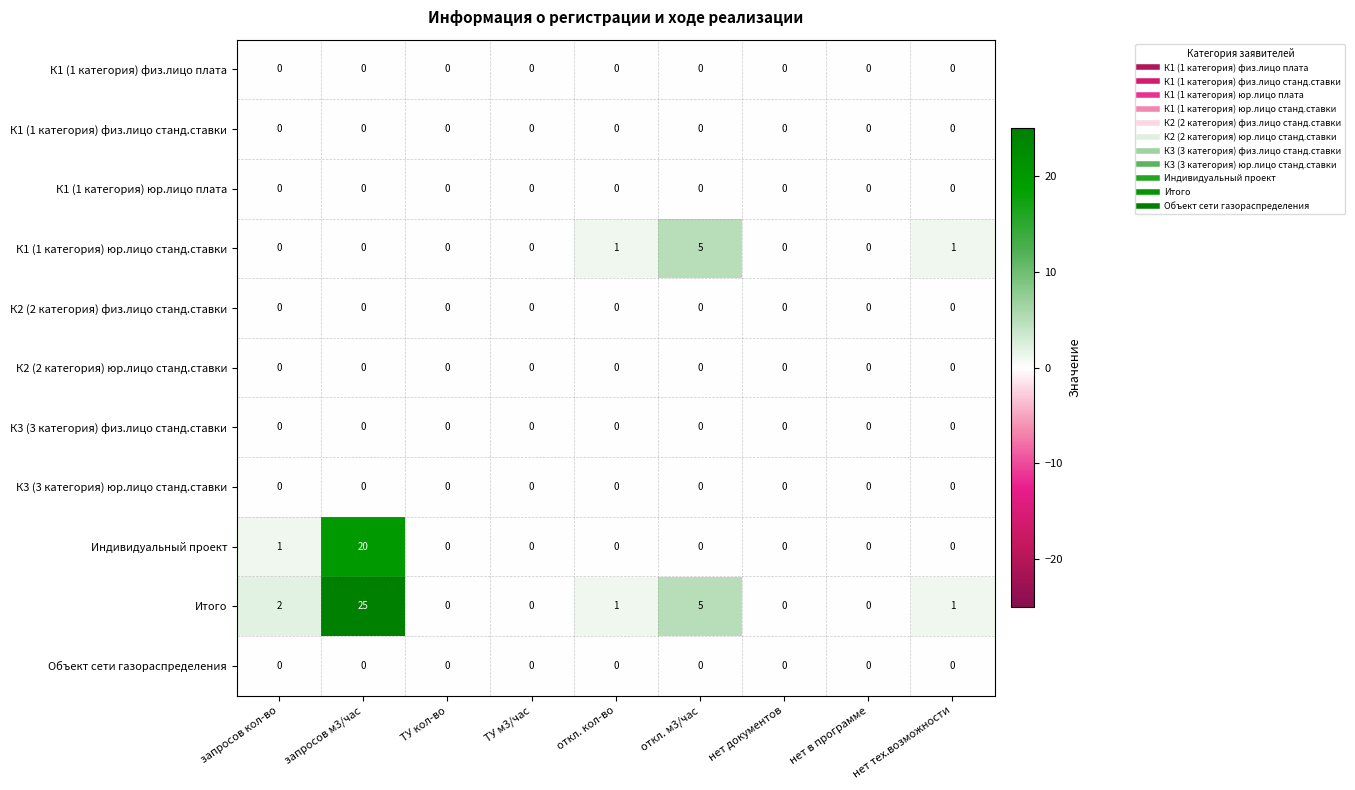

What is the greatest value displayed?

25